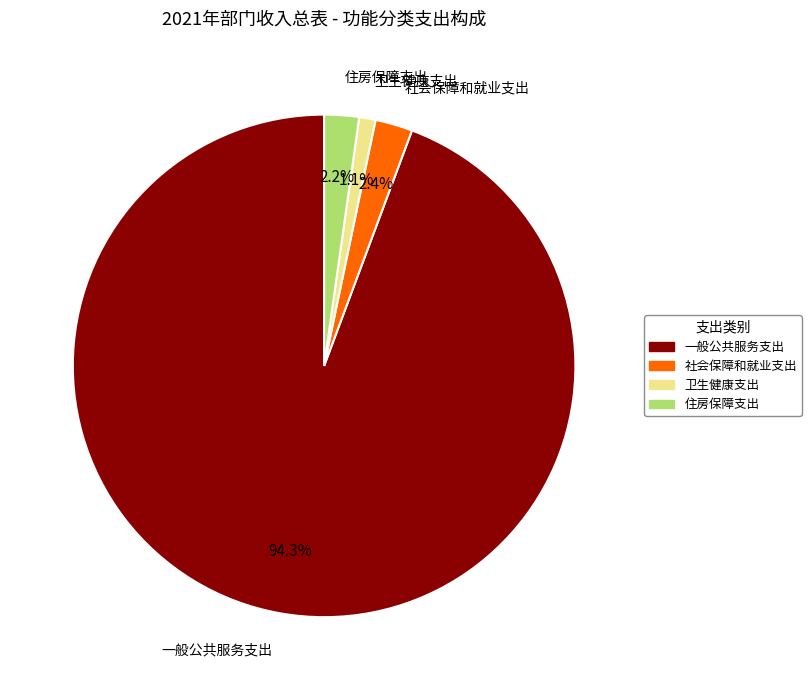

To the nearest percent, what portion does 社会保障和就业支出 represent?

2%